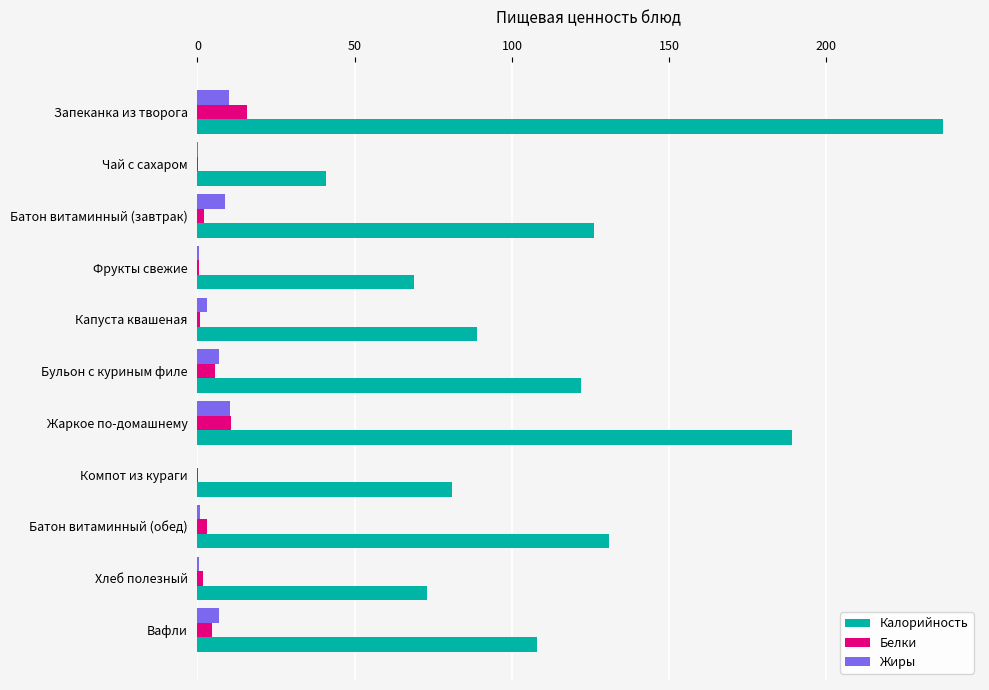

Is it true that Калорийность equals 126.5 at Капуста квашеная?

False